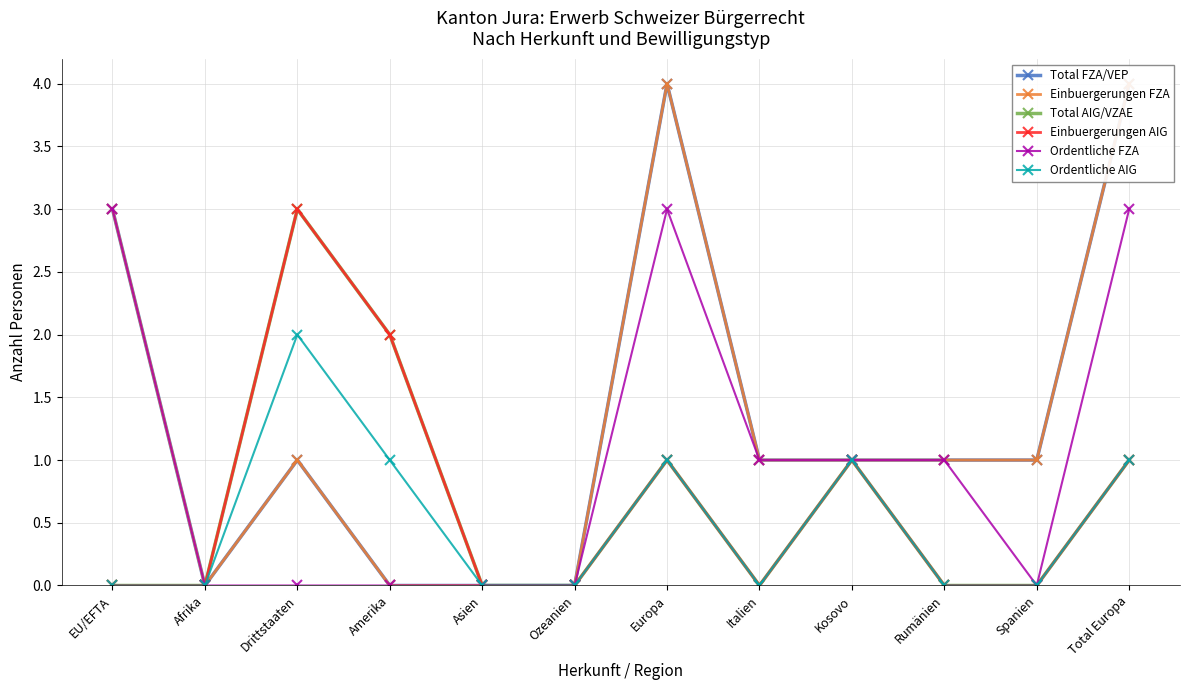

How many lines are shown in the chart?

6